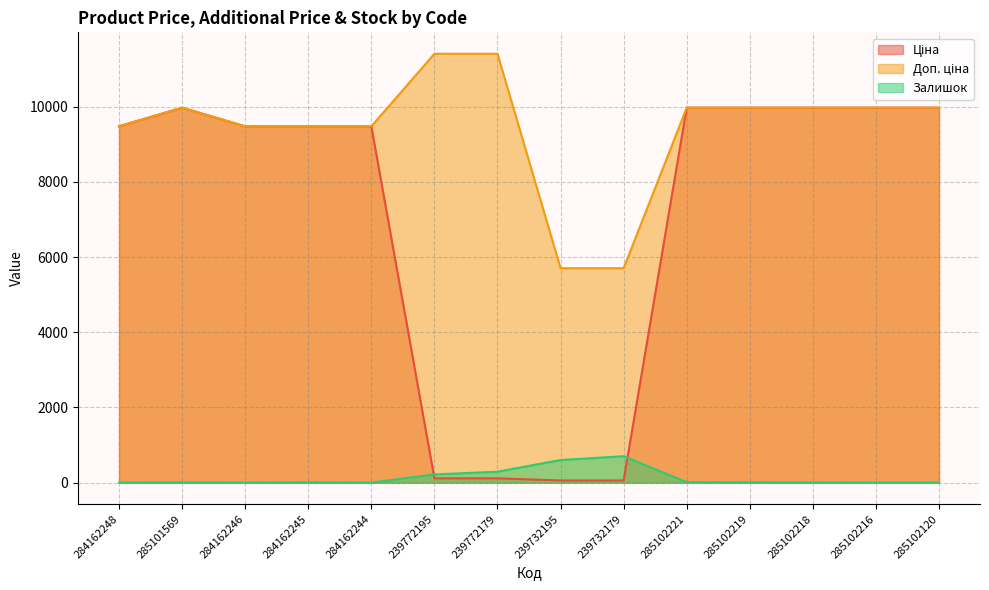

What is the maximum value for Залишок?

702.0